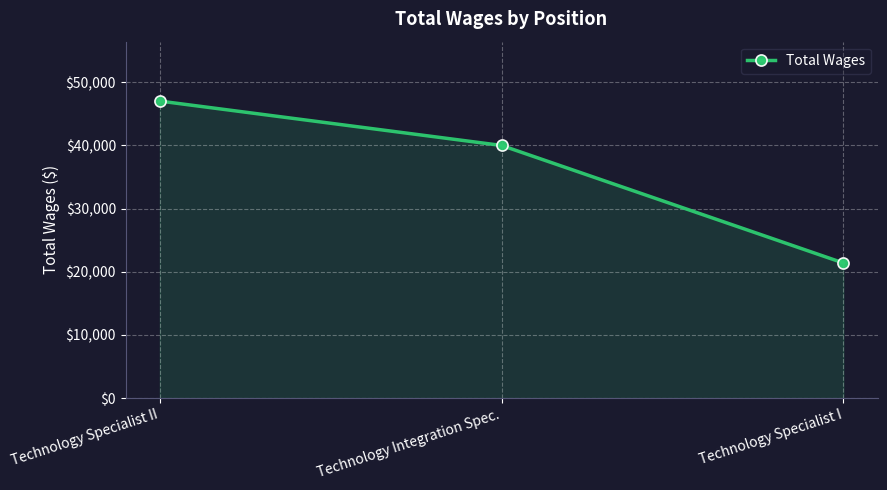

Is it true that the value at Technology Integration Spec. is 40000?

True